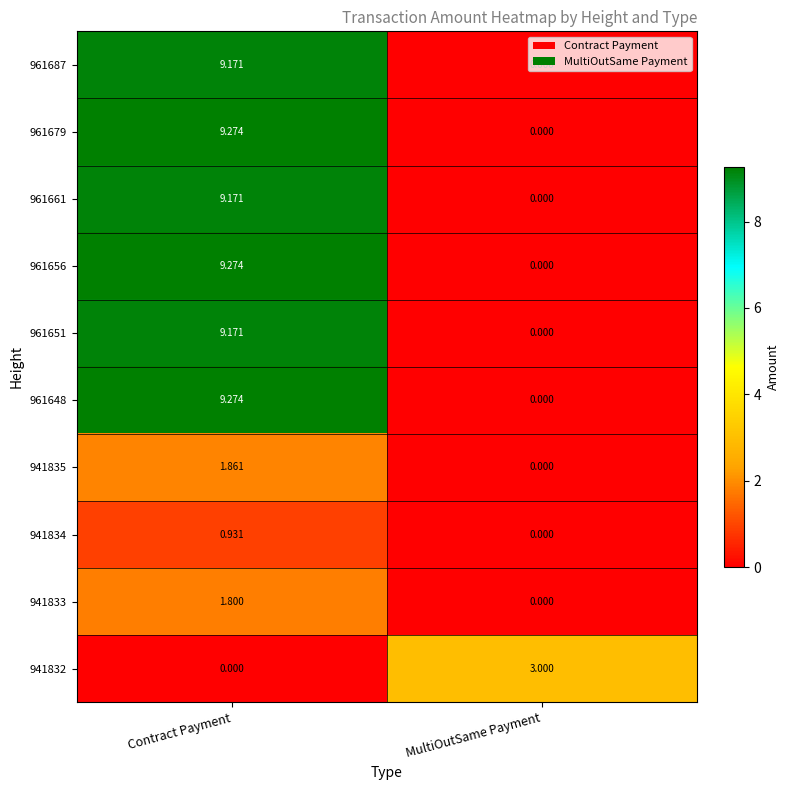

Which category has the highest value in the 961656 series?

Contract Payment